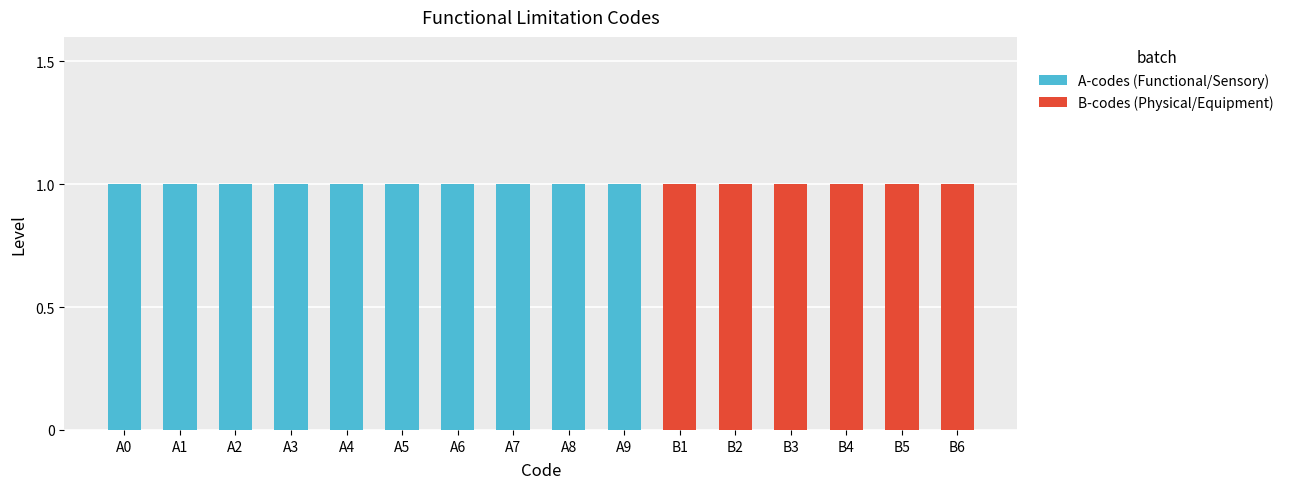

The A-codes (Functional/Sensory) series shows 1 at A6. True or false?

True